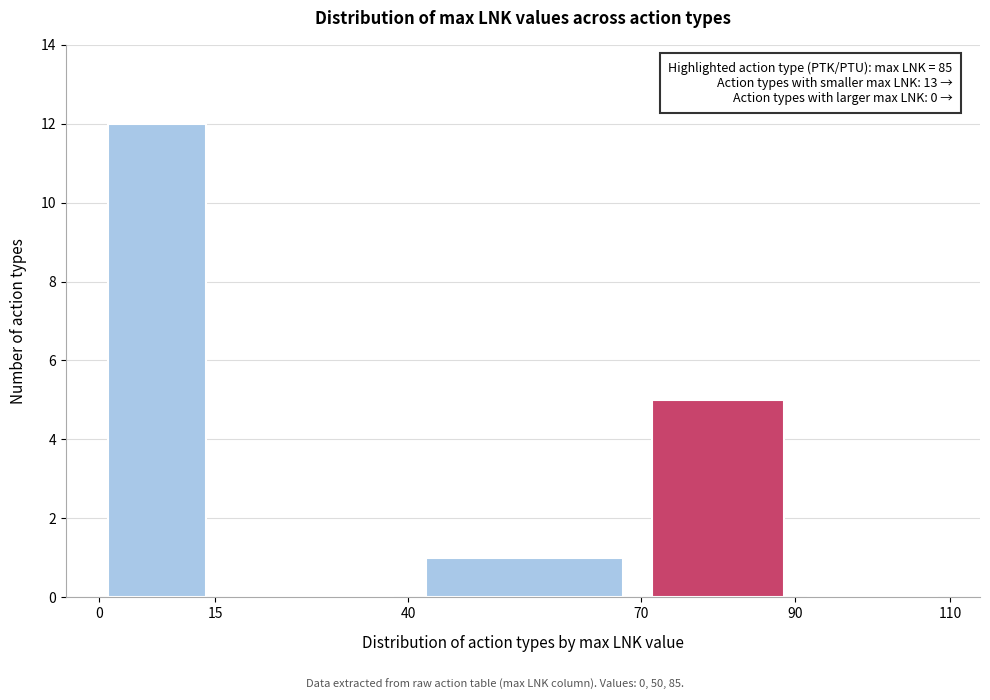

Over which range of the x-axis is the bar tallest?

0 to 15